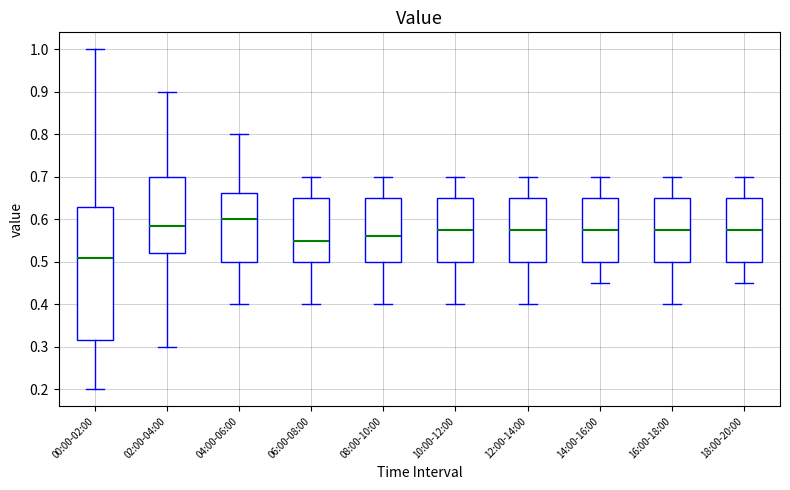

Where is the lower edge of the box for 00:00-02:00 on the y-axis? The values are not printed on the chart, so give them approximately, as read against the axis.

0.32